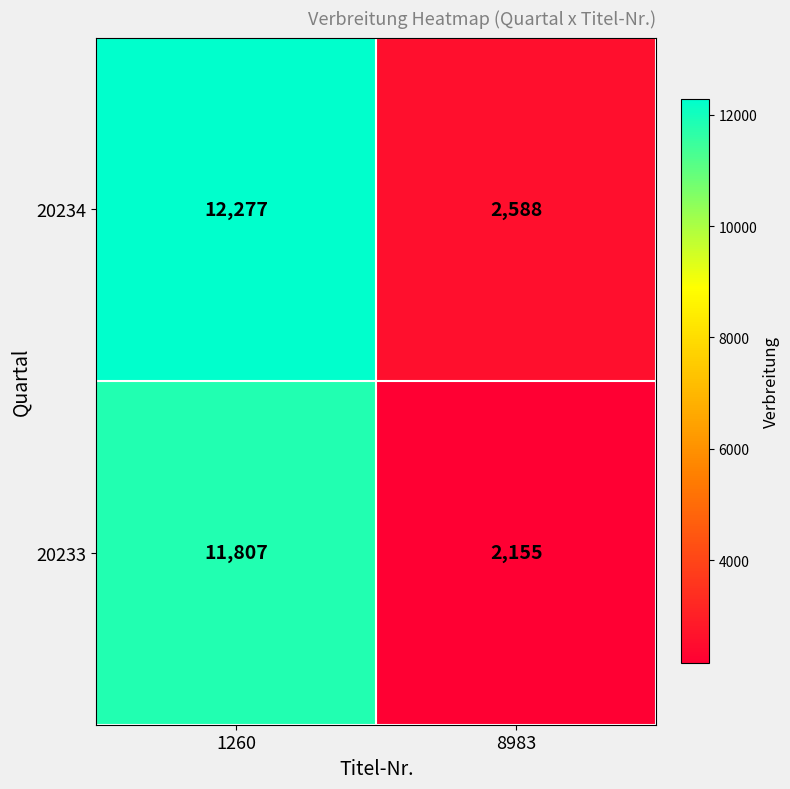

What is the total value across all series at 1260?

24084